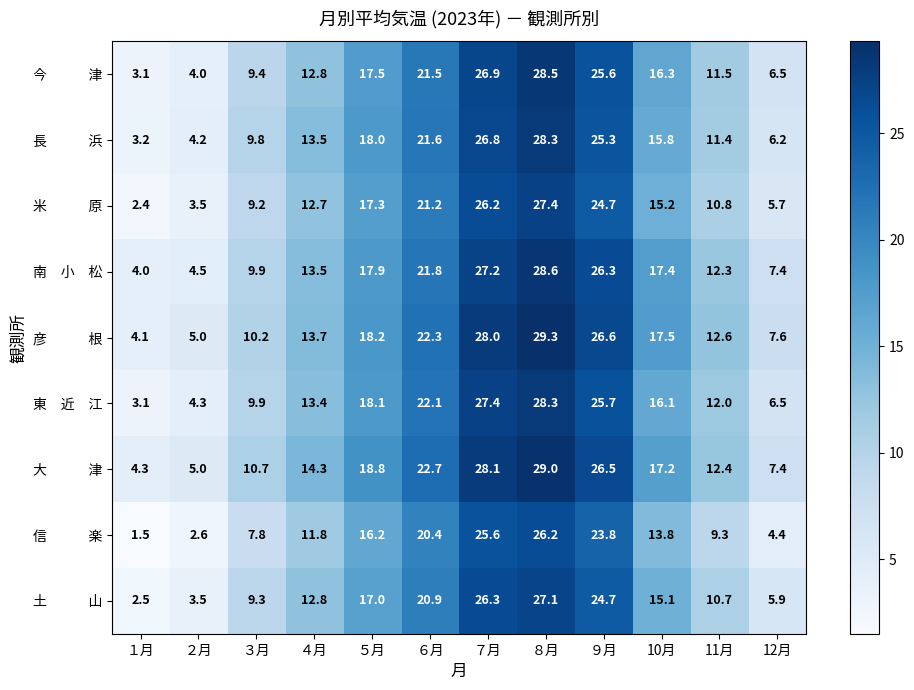

What is the smallest value displayed?

1.5